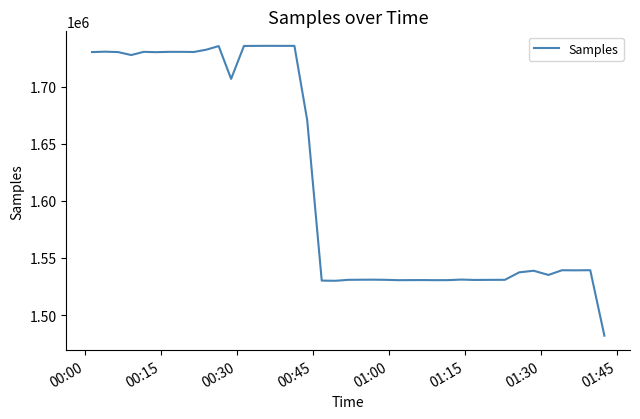

What is the minimum value shown in the chart?

1481912